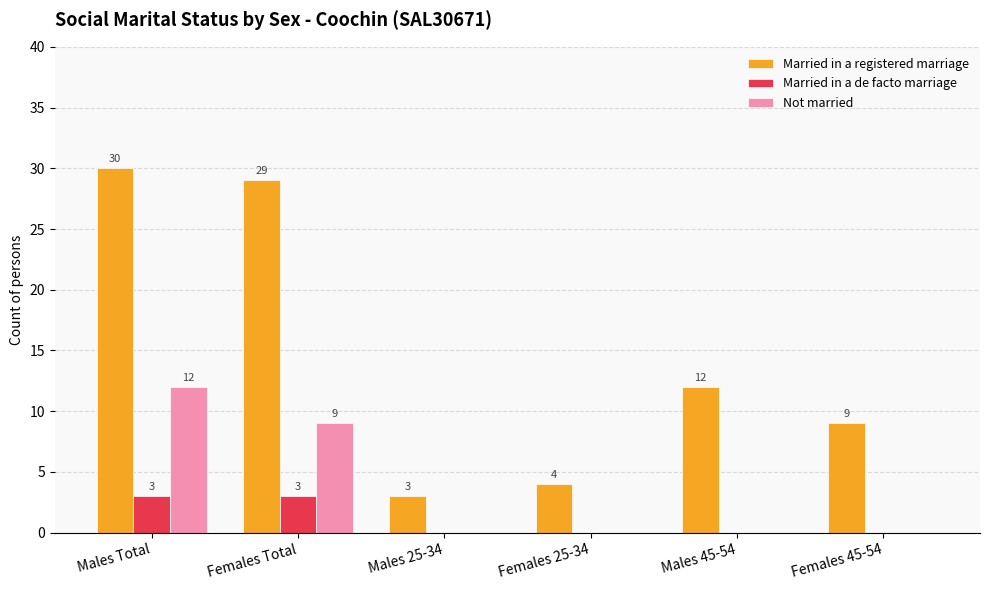

Between Males 25-34 and Females 45-54, which series saw the biggest shift?

Married in a registered marriage